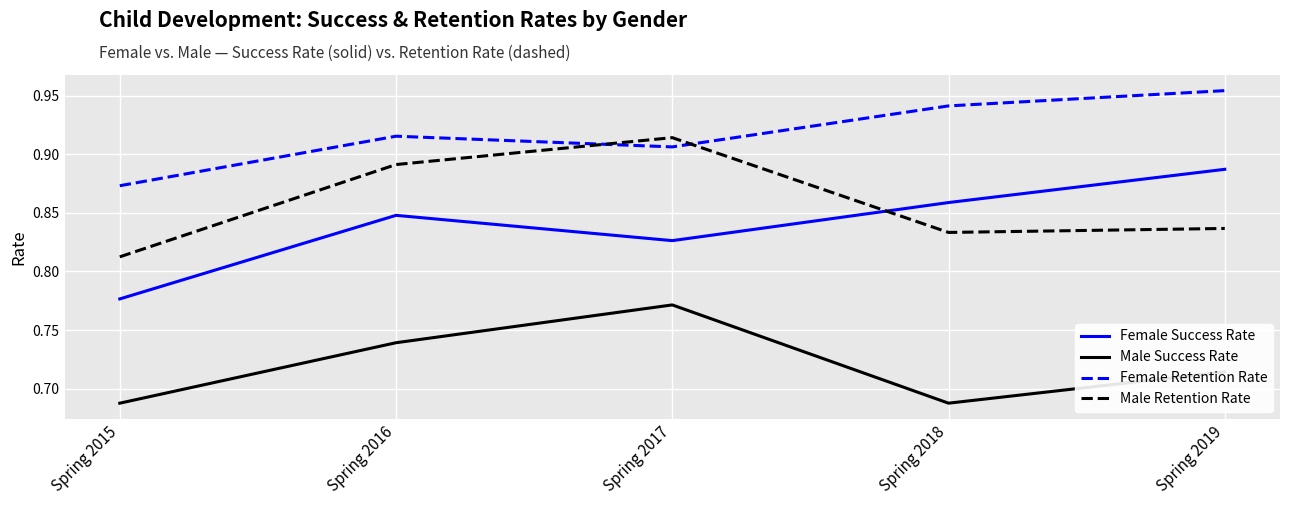

What is the total value across all series at Spring 2019?

3.4